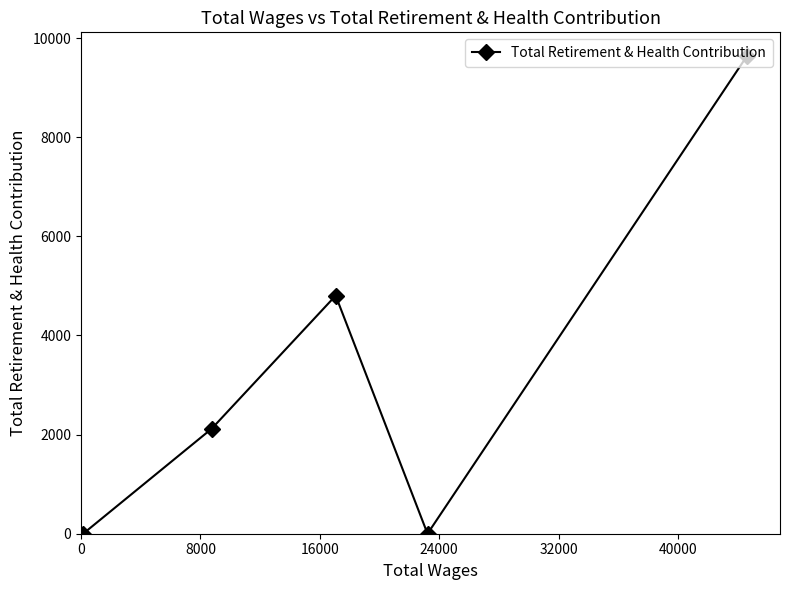

Reading left to right, list all the values displayed in this chart.

0	2119	4804	0	9634